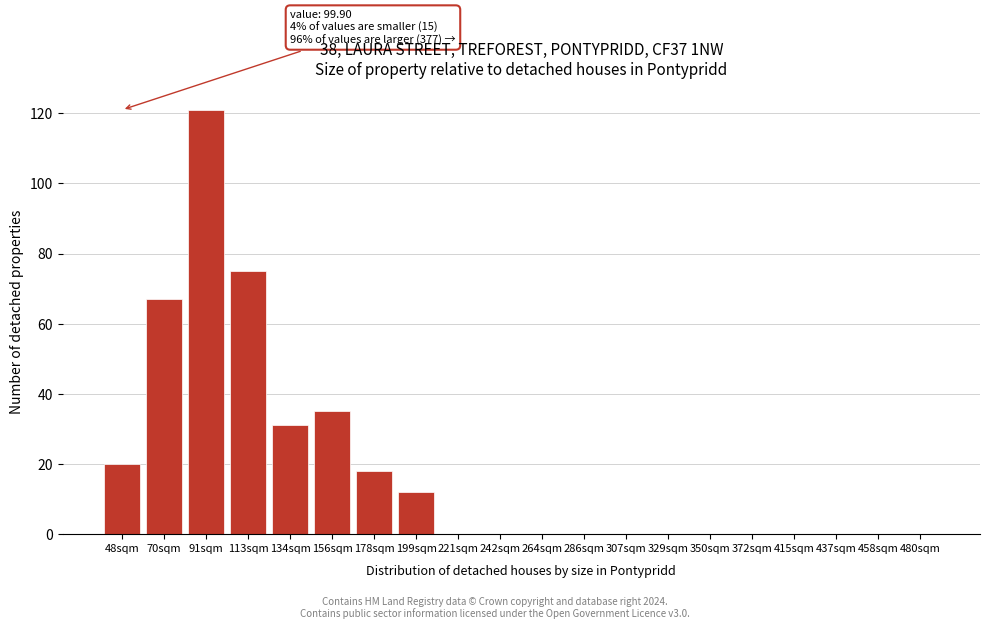

Reading right to left, list all the values displayed in this chart.

480sqm=0	458sqm=0	437sqm=0	415sqm=0	372sqm=0	350sqm=0	329sqm=0	307sqm=0	286sqm=0	264sqm=0	242sqm=0	221sqm=0	199sqm=12	178sqm=18	156sqm=35	134sqm=31	113sqm=75	91sqm=121	70sqm=67	48sqm=20